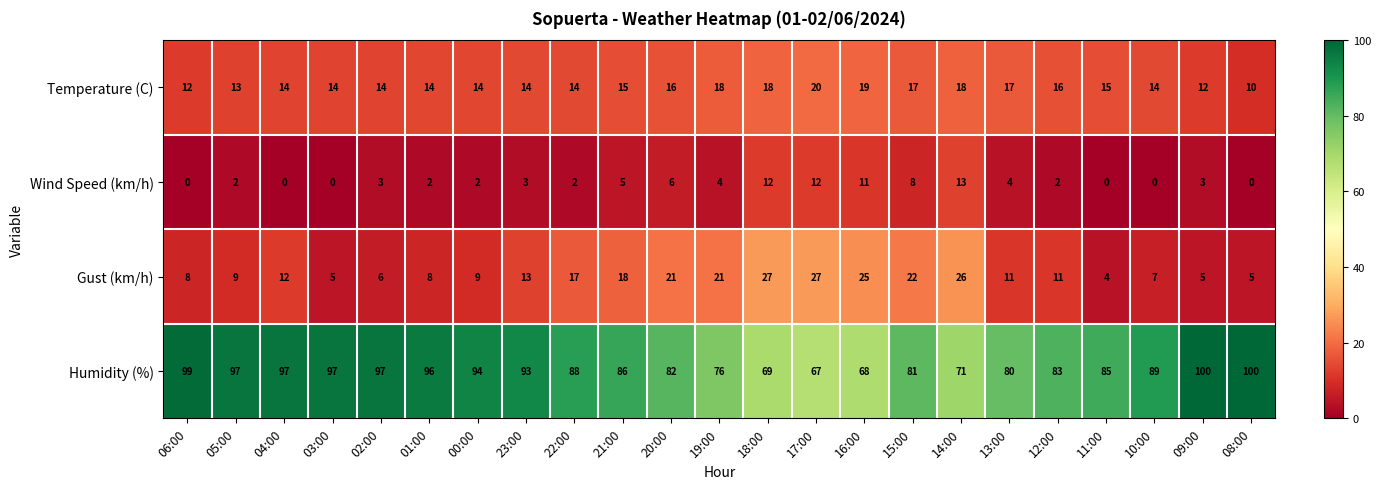

Between 19:00 and 13:00, which series saw the biggest shift?

Gust (km/h)